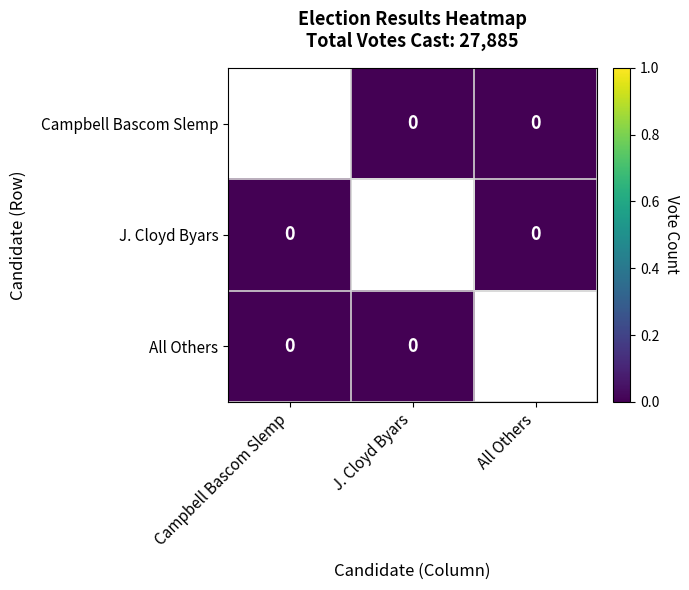

The J. Cloyd Byars series shows -6924 at Campbell Bascom Slemp. True or false?

False